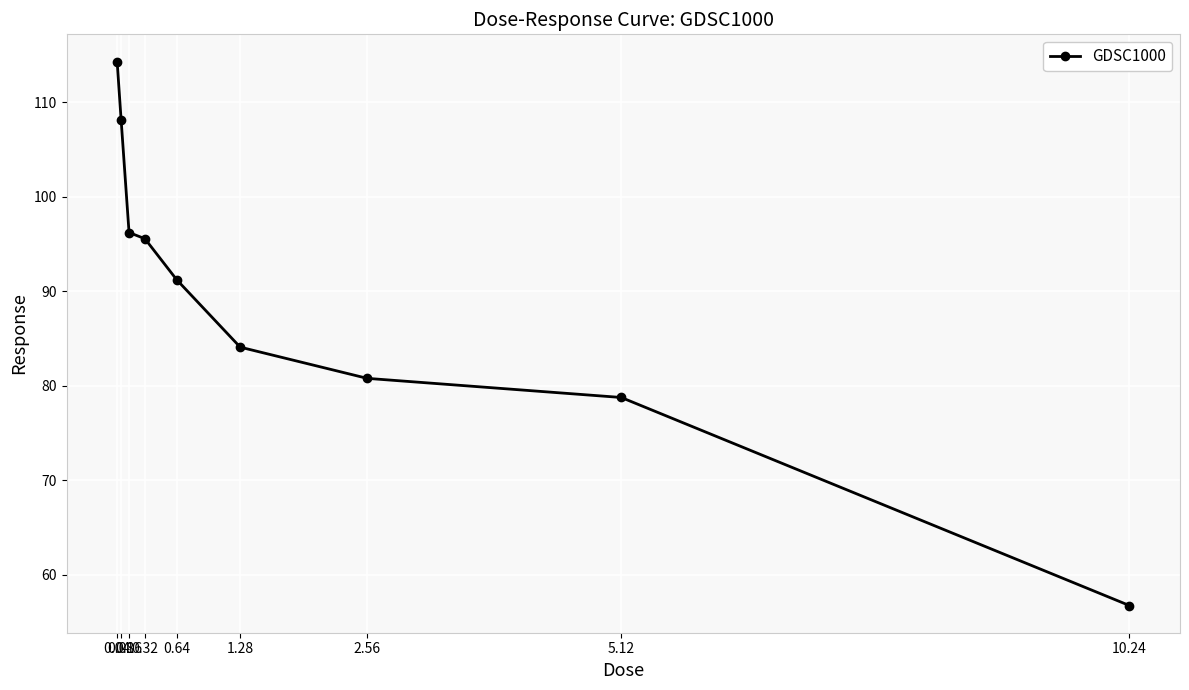

True or false: the data has more than 2 interior local peaks.

False